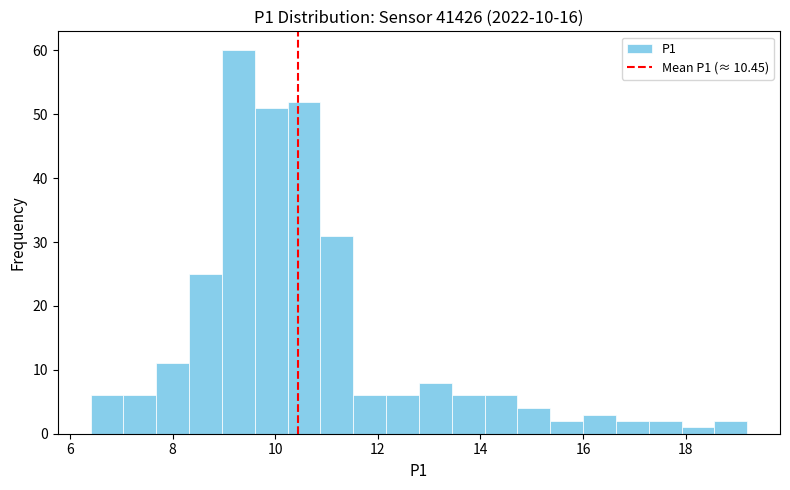

Around what value on the x-axis is the tallest bar? Give the approximate position of its centre, as read against the axis.

9.2